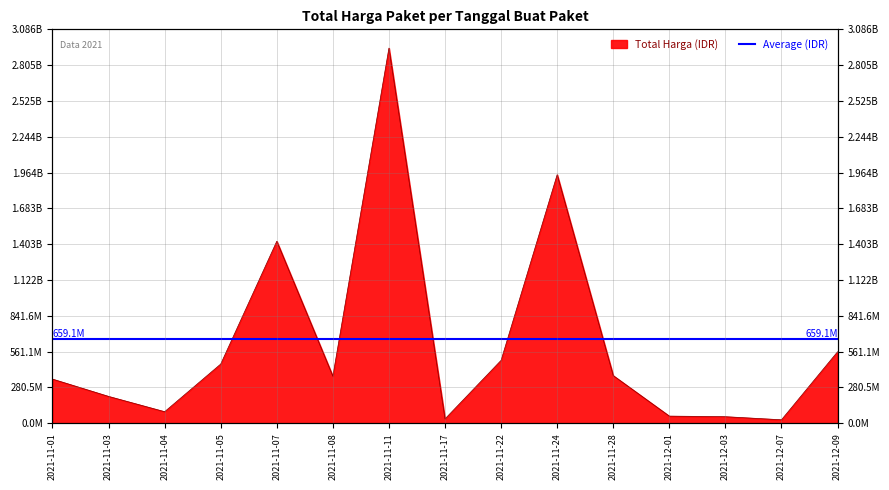

How many points are lower than both their immediate neighbors (excluding endpoints)?

4